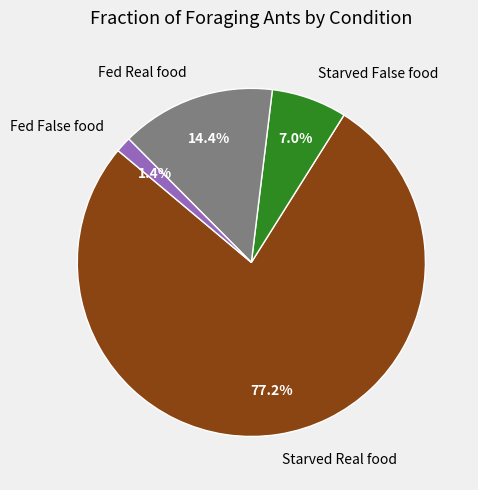

To the nearest percent, what is the average slice percentage?

25%